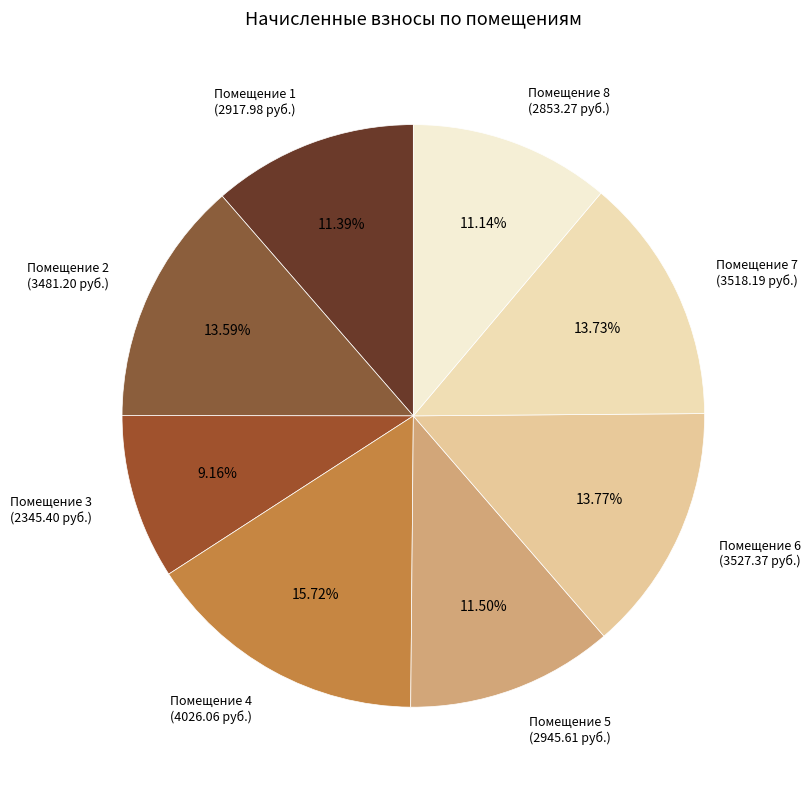

Is Помещение 7 (3518.19 руб.) the majority of the pie?

No